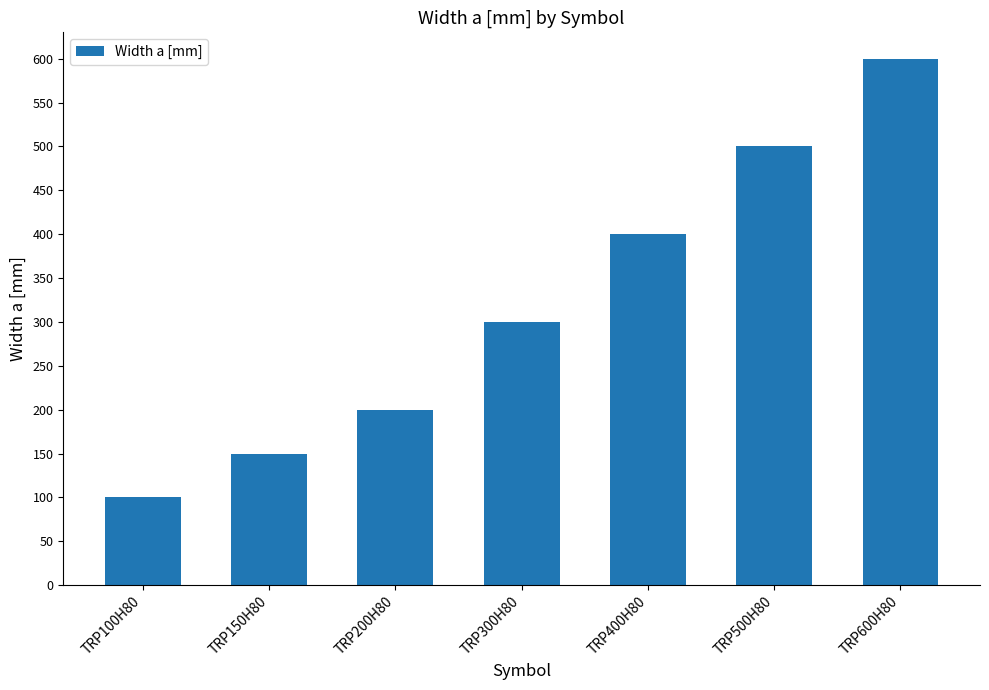

How many values are below 300?

3